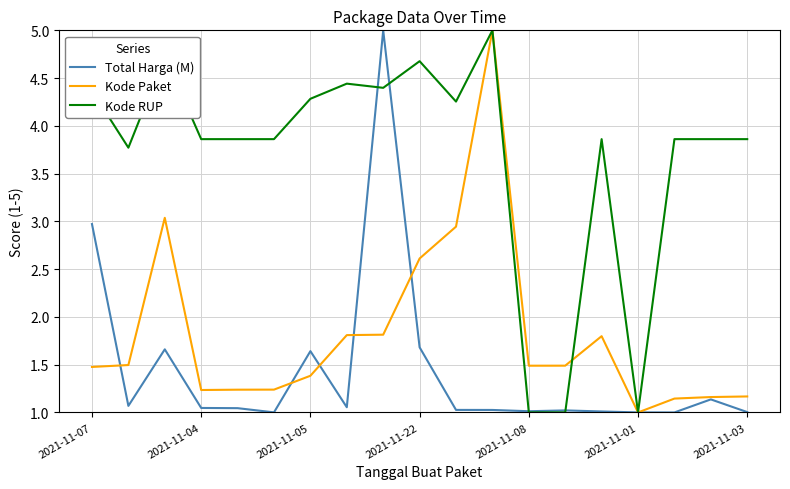

Which series has the largest total across all categories?

Kode RUP